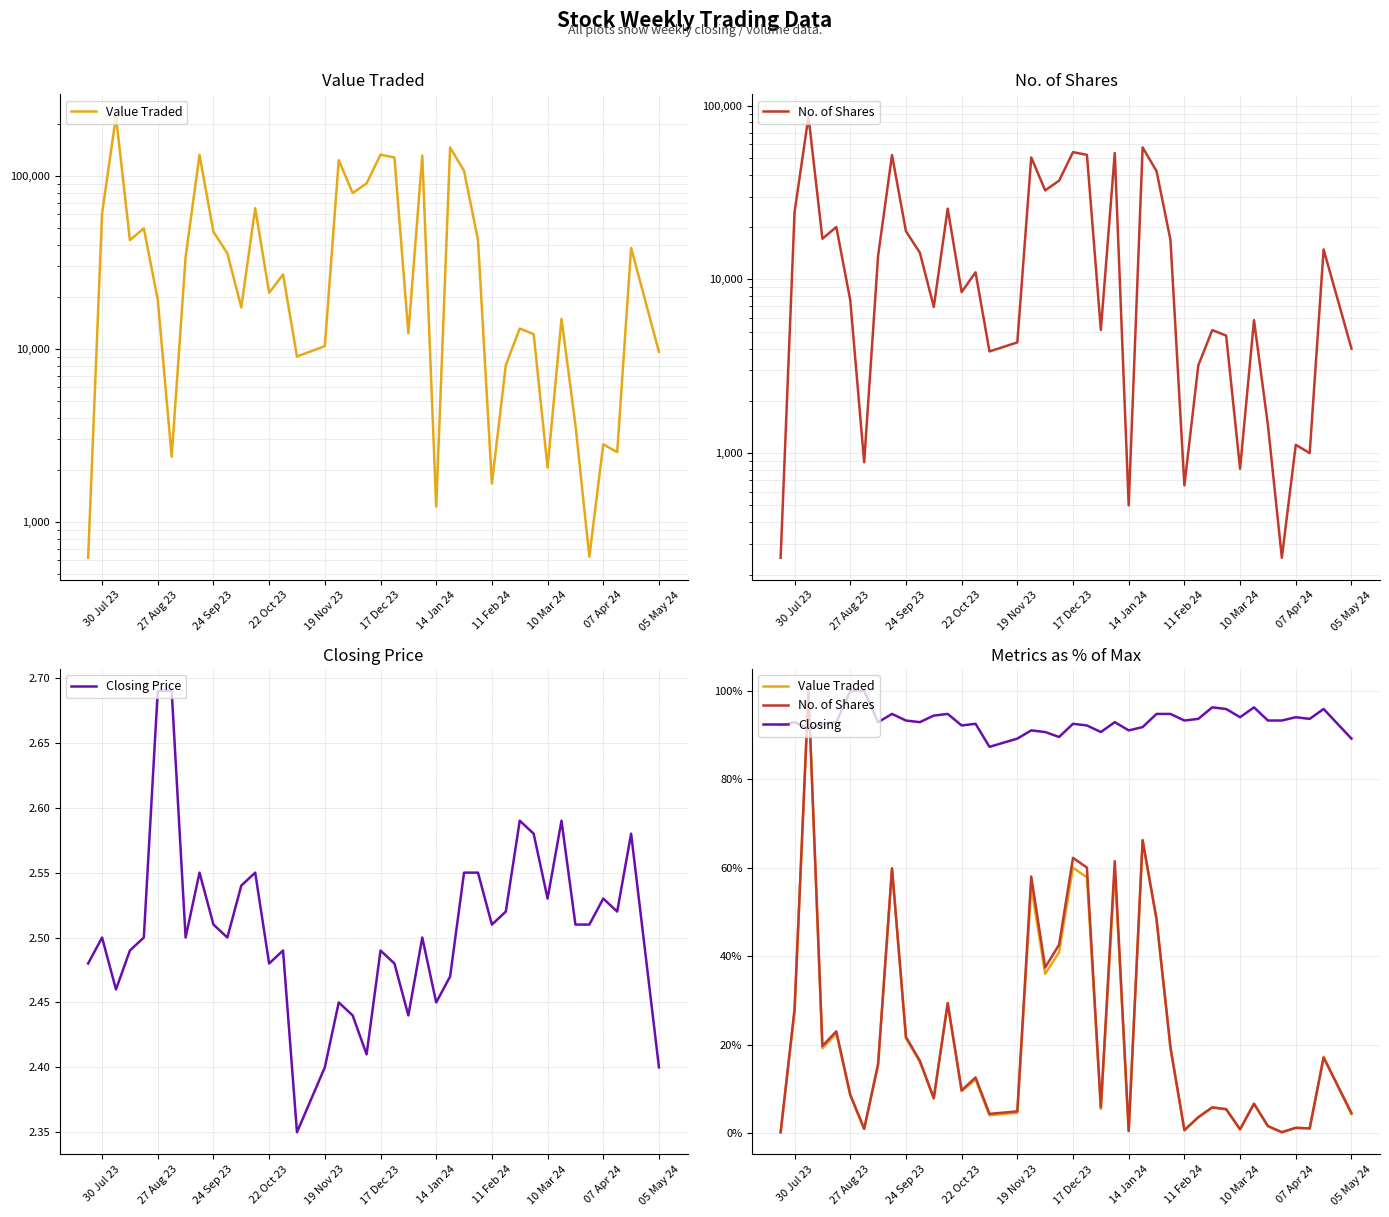

True or false: Closing Price has a value of 1.2 at 24 Sep 23.

False